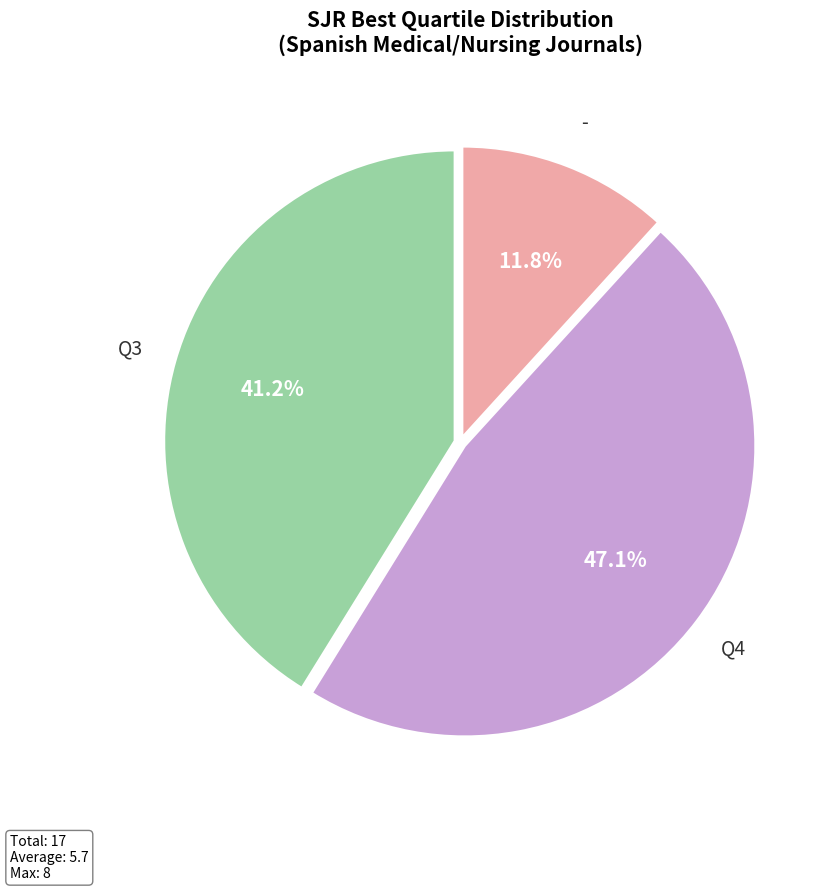

Is there any slice that represents more than half of the pie?

No